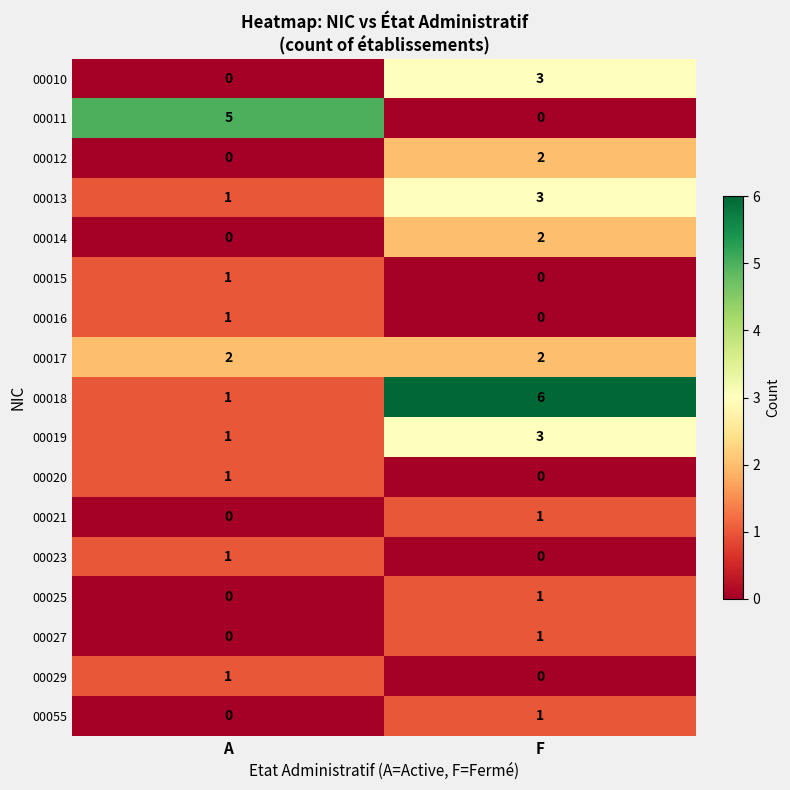

At which category is the sum across all series the highest?

F